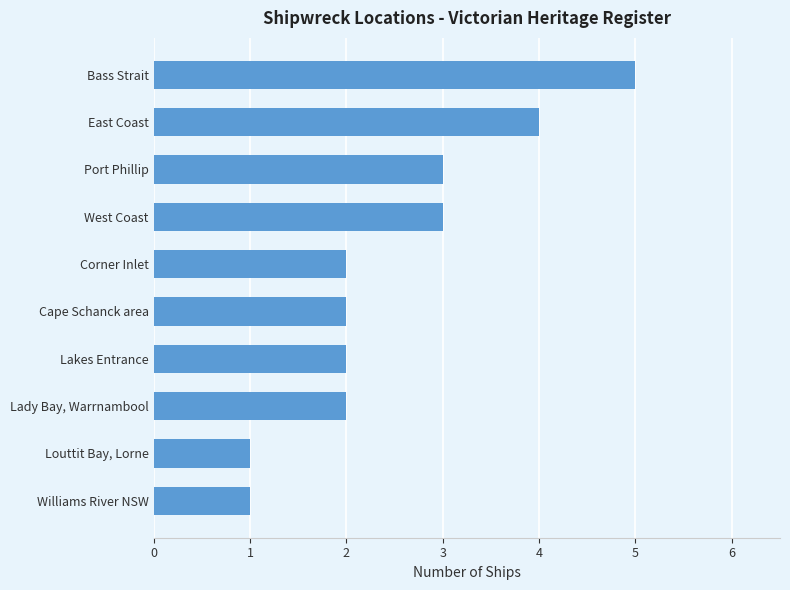

Reading top to bottom, extract all data points from this chart.

Bass Strait=5	East Coast=4	Port Phillip=3	West Coast=3	Corner Inlet=2	Cape Schanck area=2	Lakes Entrance=2	Lady Bay, Warrnambool=2	Louttit Bay, Lorne=1	Williams River NSW=1